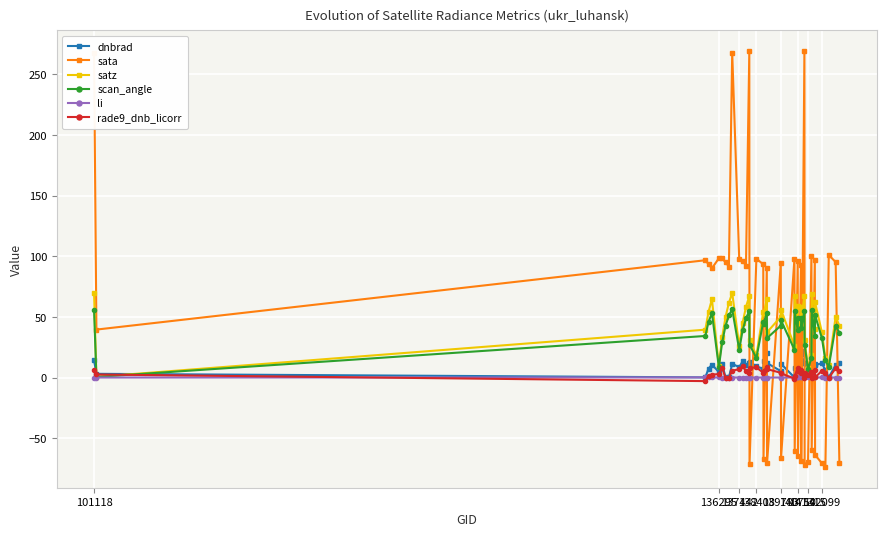

What is the minimum value shown in the chart?

-73.7